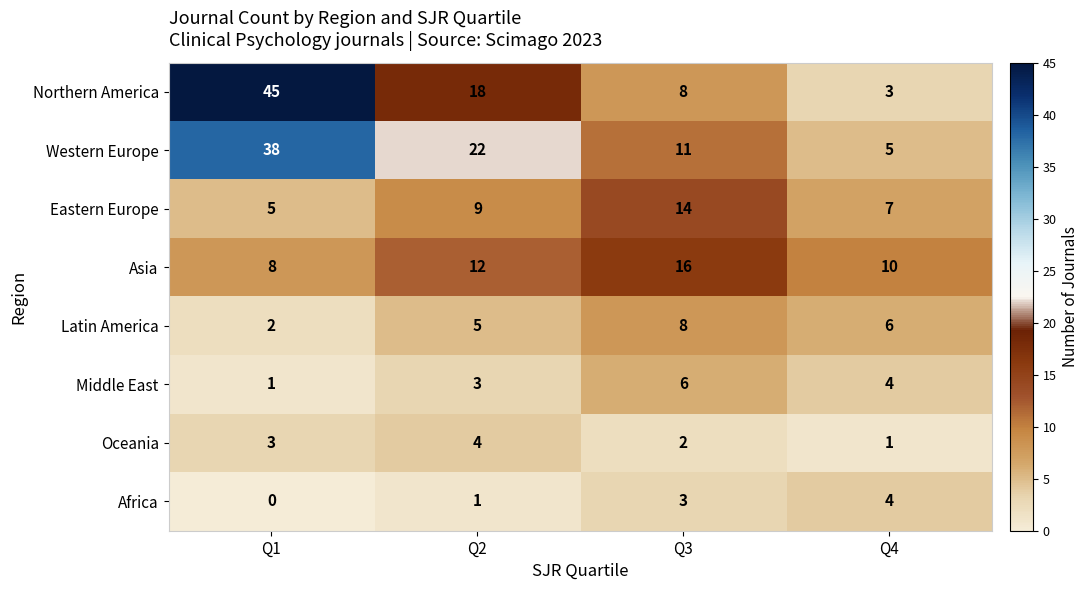

The value of Oceania at Q3 is 2. True or false?

True